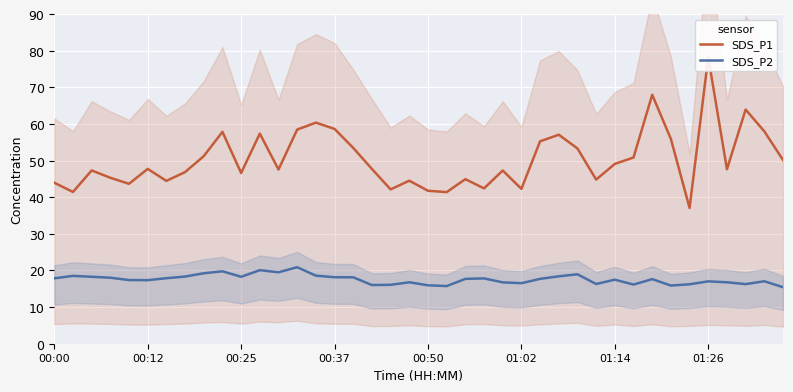

What is the approximate value of SDS_P2 at 33?

15.9